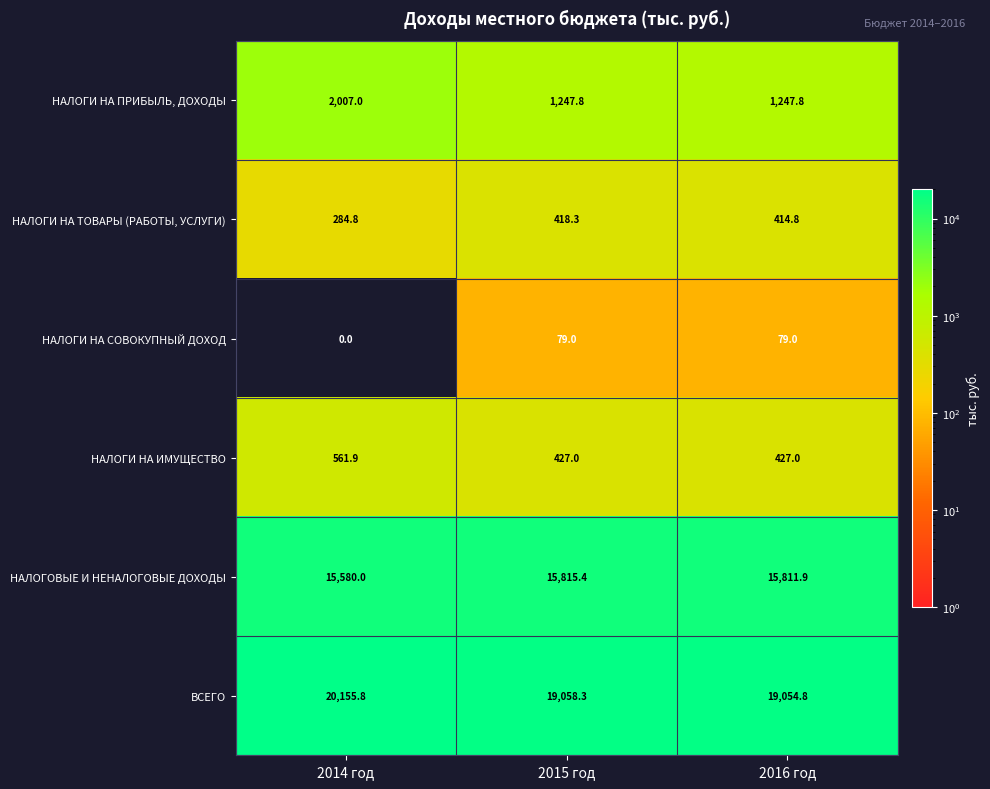

What is the sum of all НАЛОГИ НА СОВОКУПНЫЙ ДОХОД values?

158.0